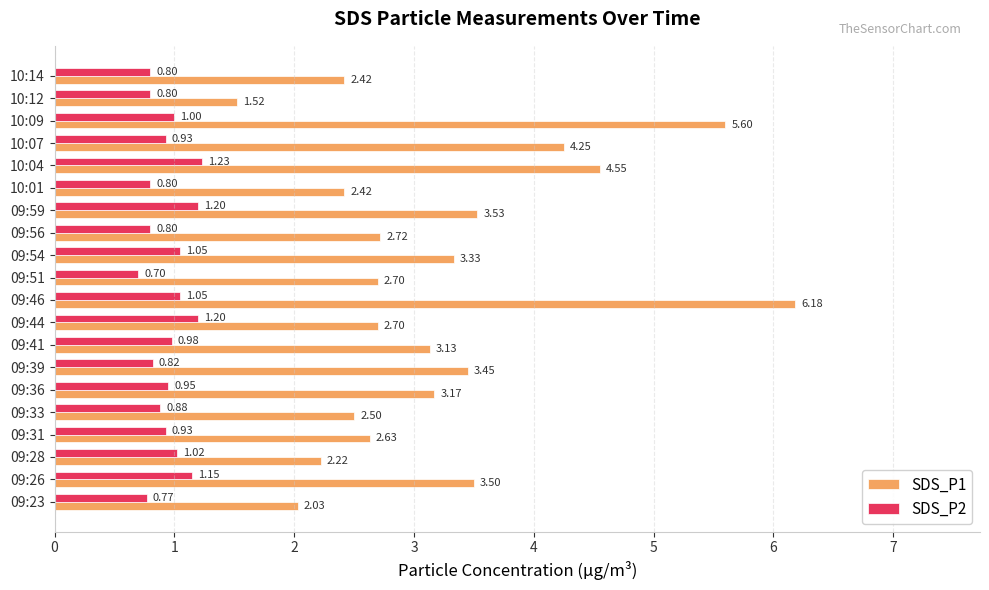

Which category has the highest value across all series?

09:46